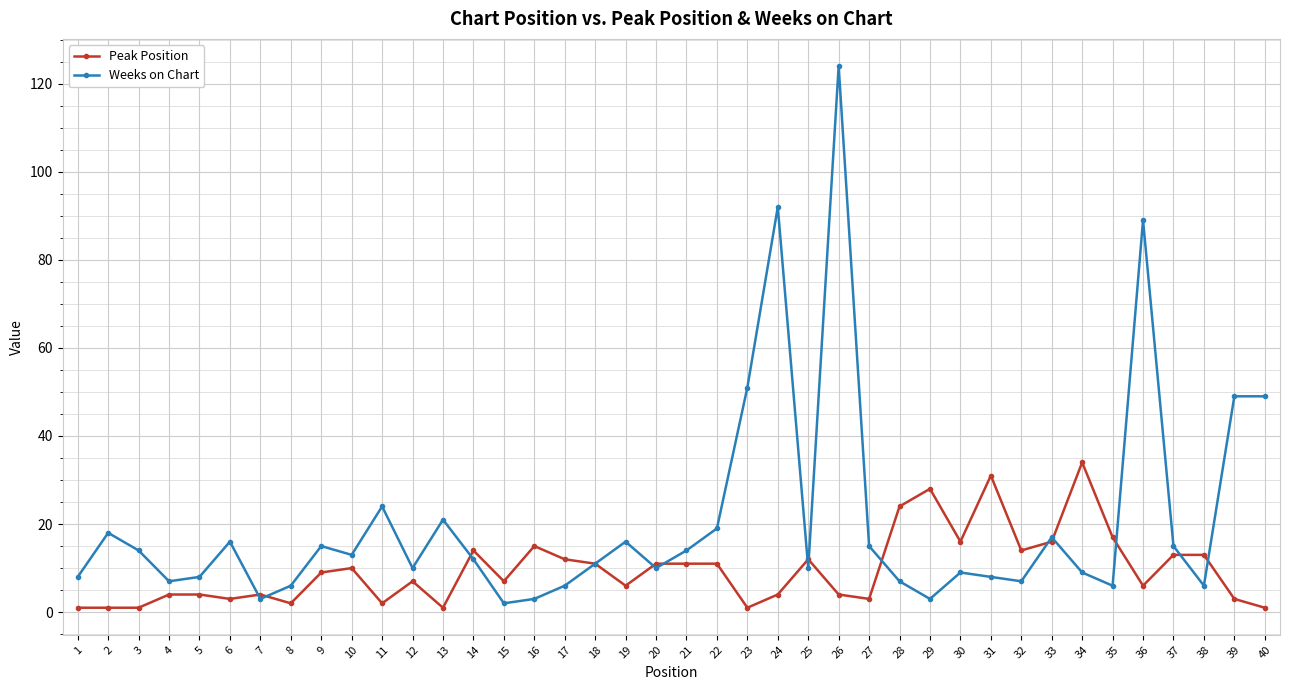

What is the sum of all Peak Position values?

387